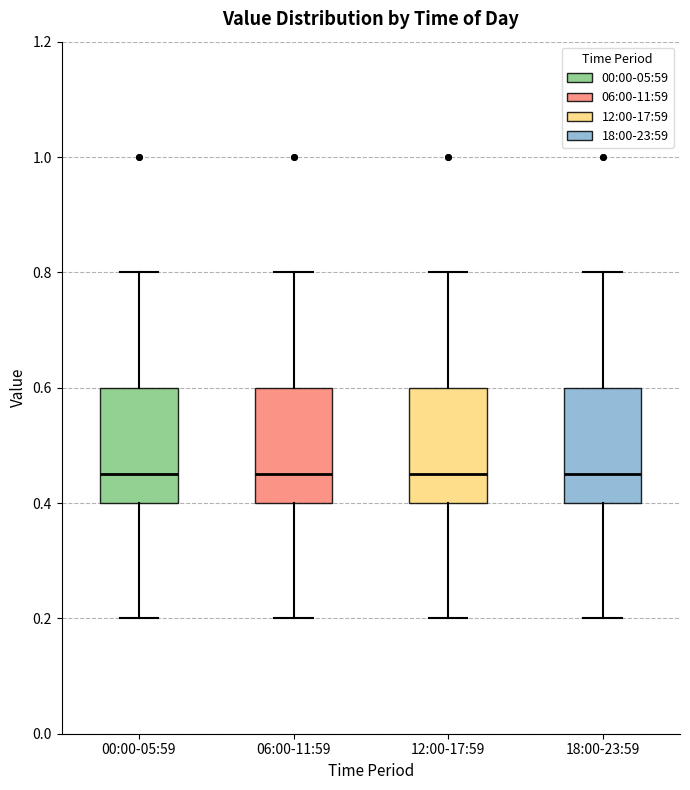

Where is the lower edge of the box for 06:00-11:59 on the y-axis? The values are not printed on the chart, so give them approximately, as read against the axis.

0.40